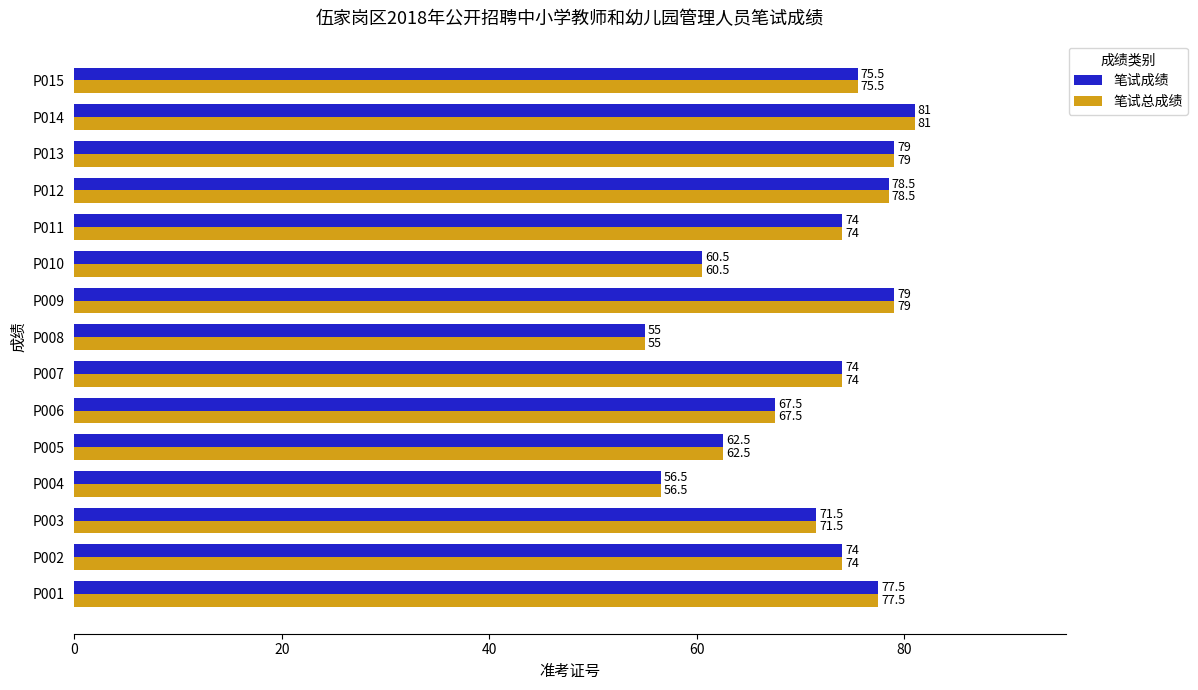

Where is 笔试成绩 nearest to the value 68?

P006